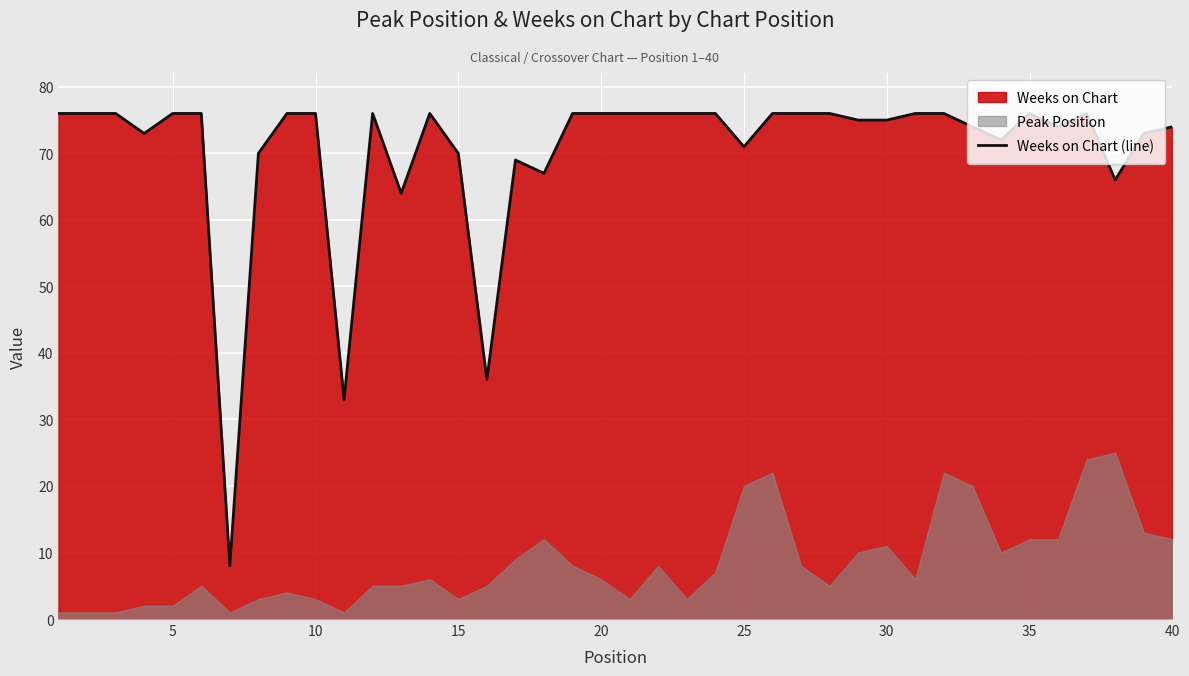

What is the smallest value displayed?

8